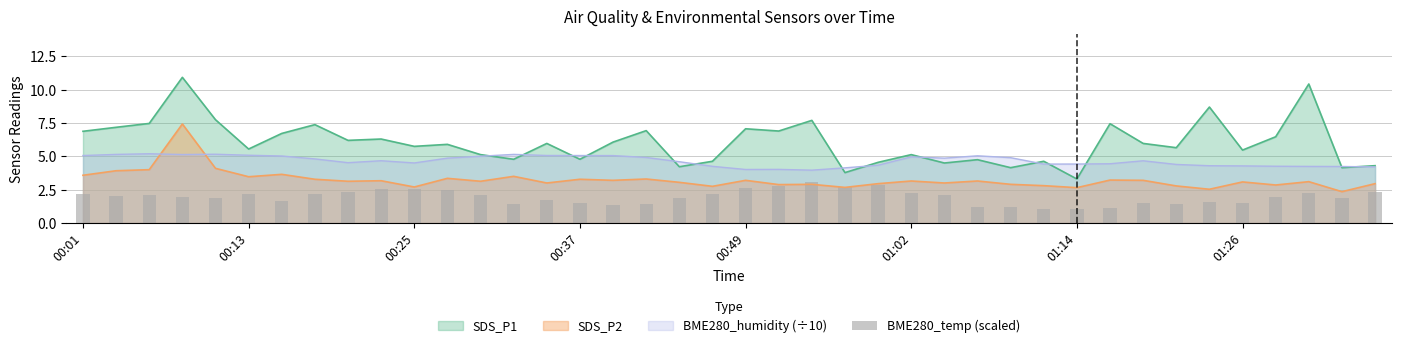

What is the lowest value of the SDS_P1 series?

3.3